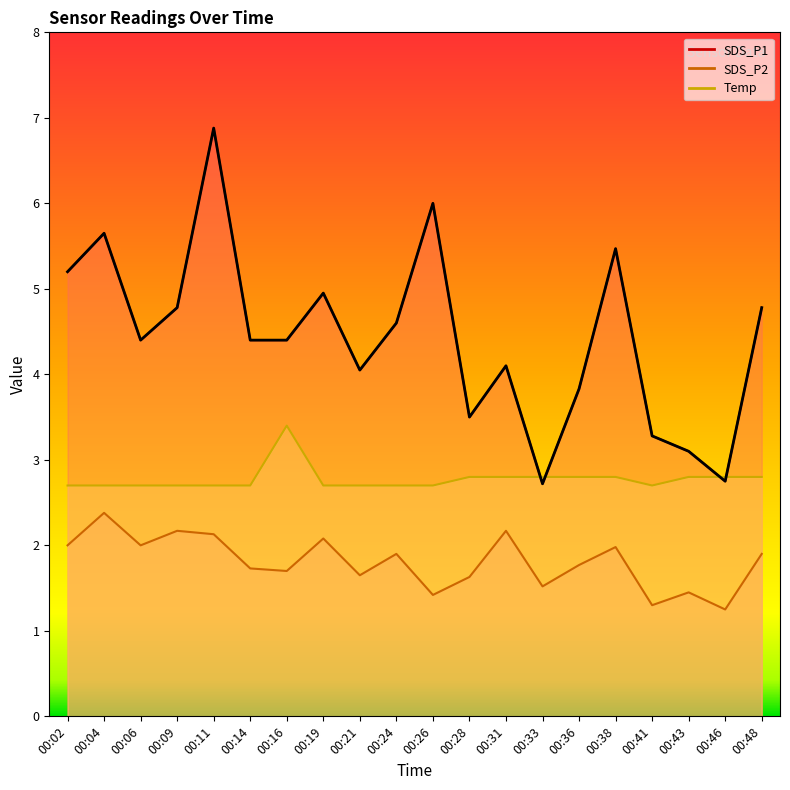

How many data points in SDS_P1 are less than 4?

6